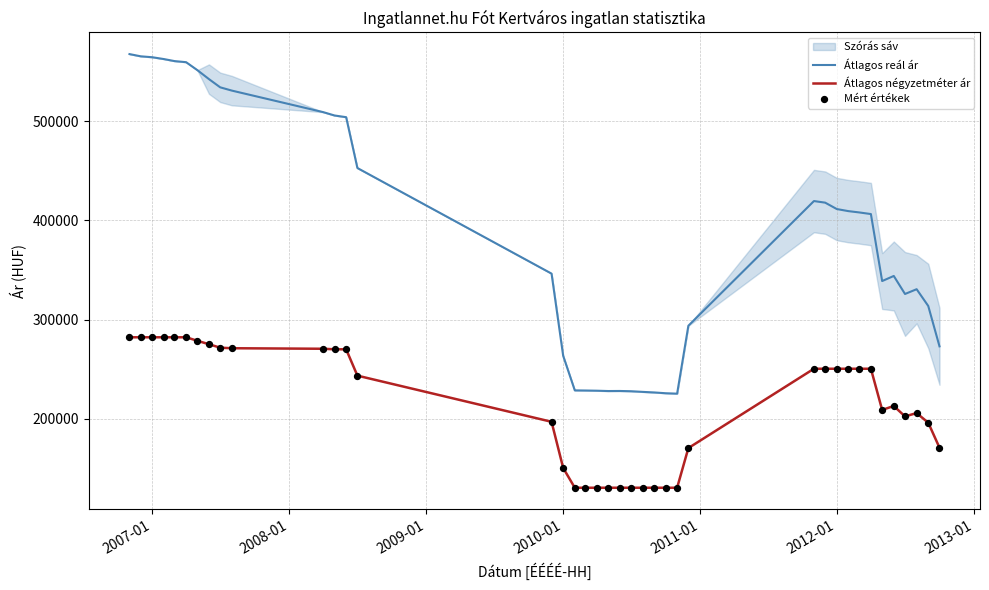

Which series contains the lowest Y value?

Átlagos négyzetméter ár